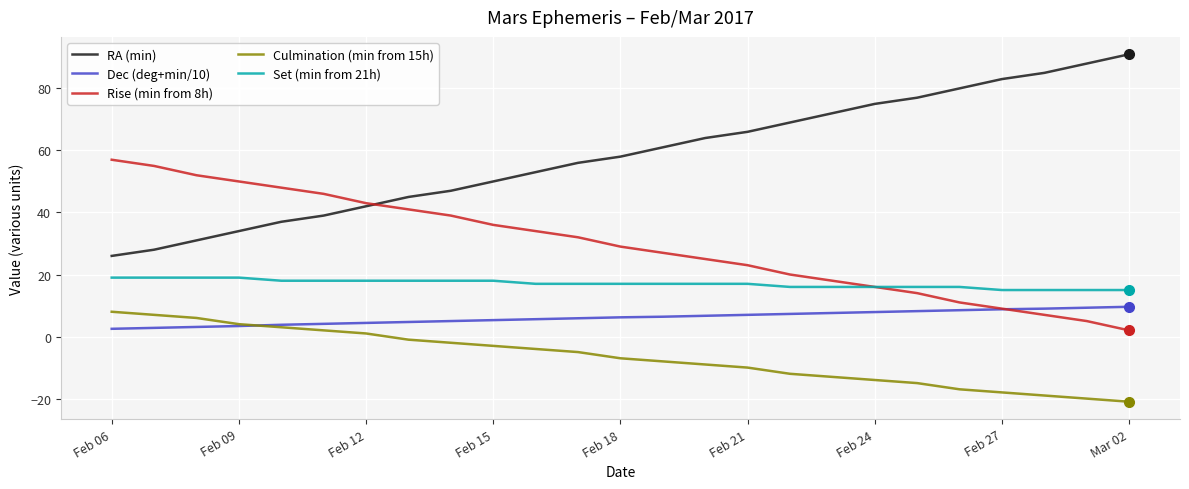

How many intersections are there between Dec (deg+min/10) and Rise (min from 8h)?

1